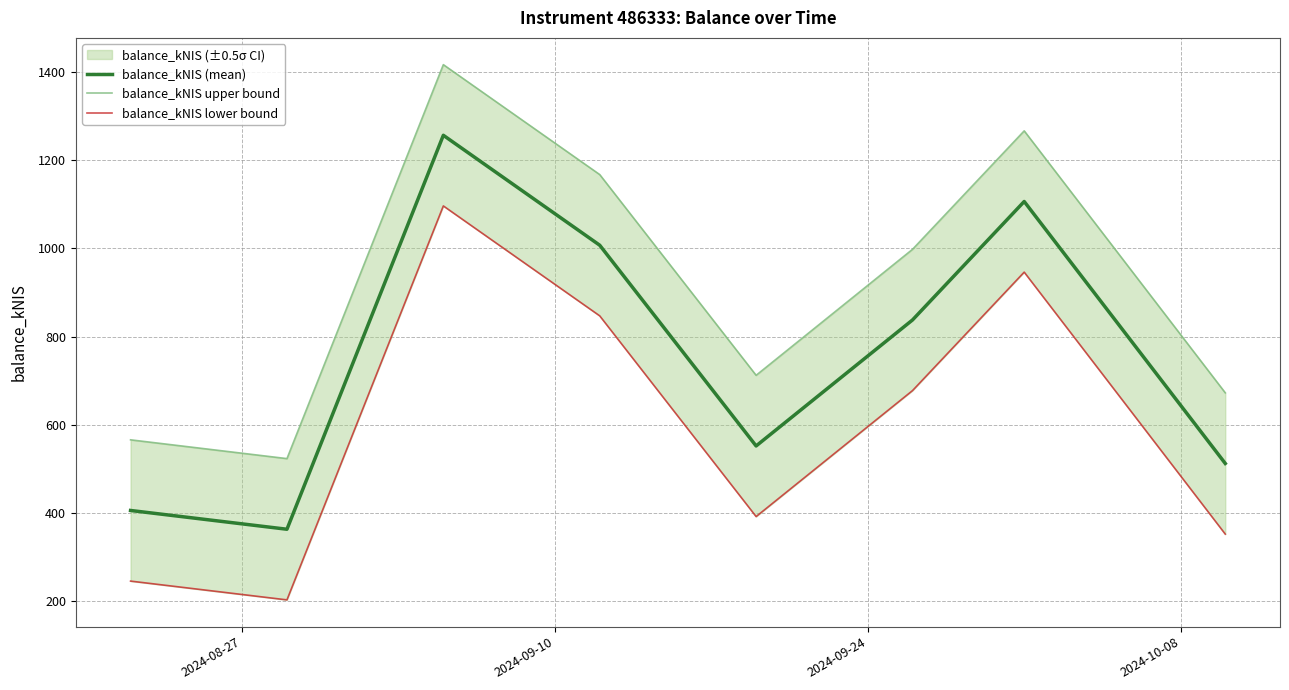

What is the highest value of the balance_kNIS (mean) series?

1256.1